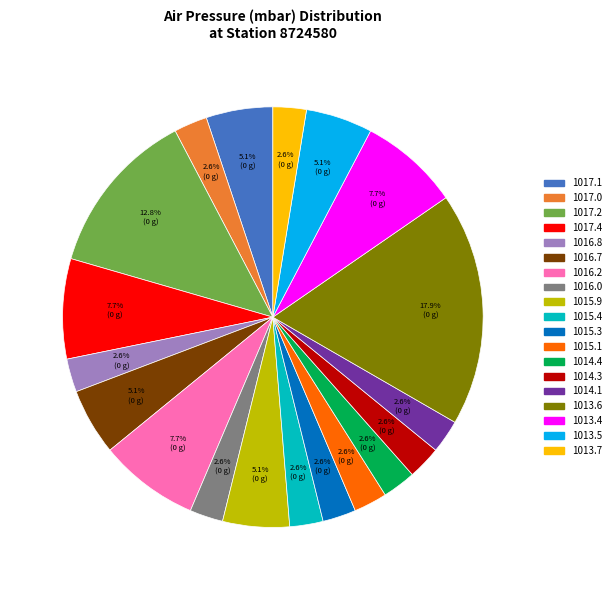

What percentage is the 1013.4 slice, to the nearest percent?

8%